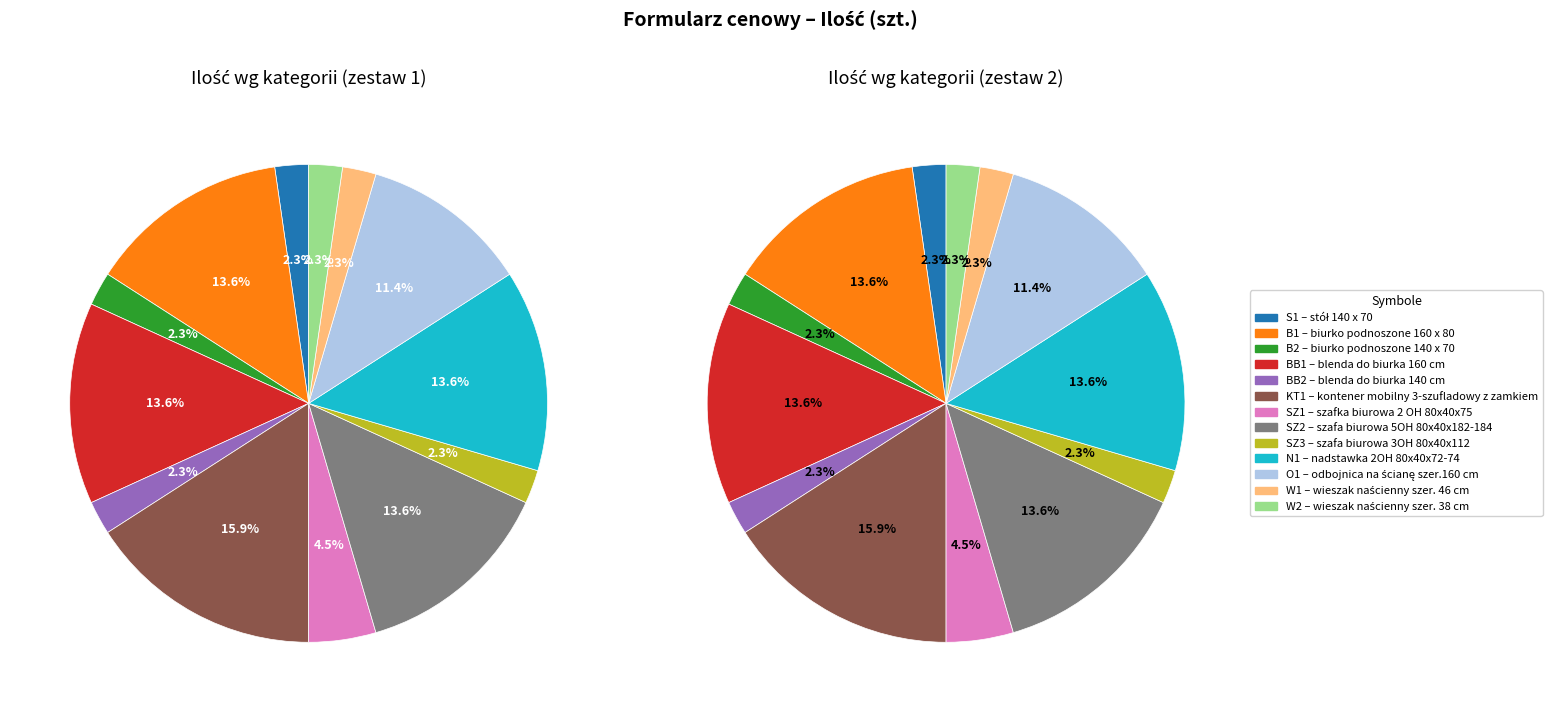

What is the change in value from stół 140 x 70 to odbojnica na ścianę szer.160 cm?

+4